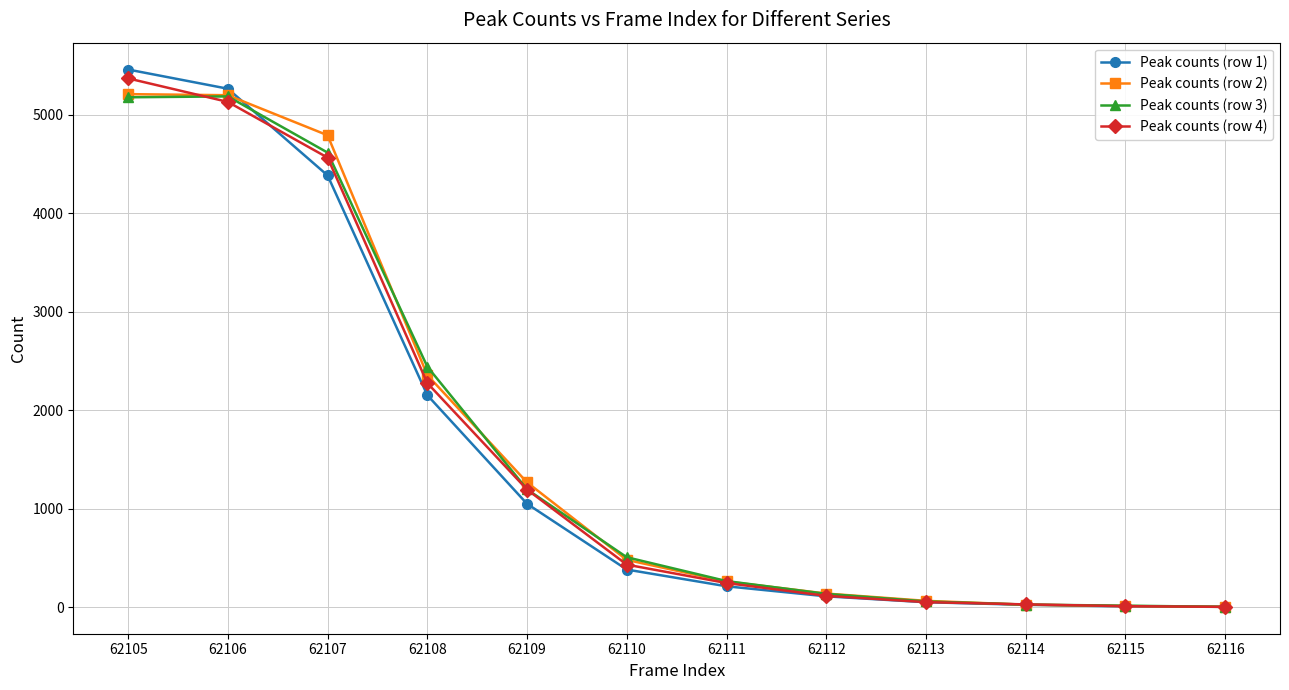

What is the spread (max minus min) of values at 62109?

218